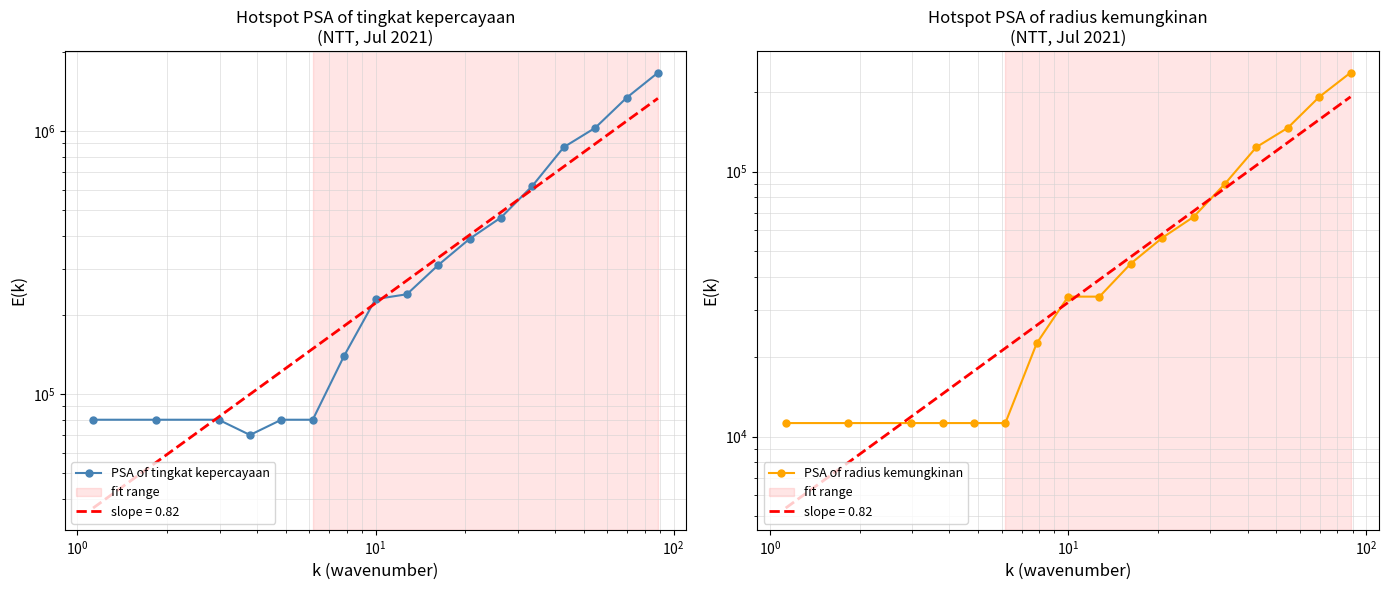

What are all the series names shown in the legend?

PSA of tingkat kepercayaan, PSA of radius kemungkinan